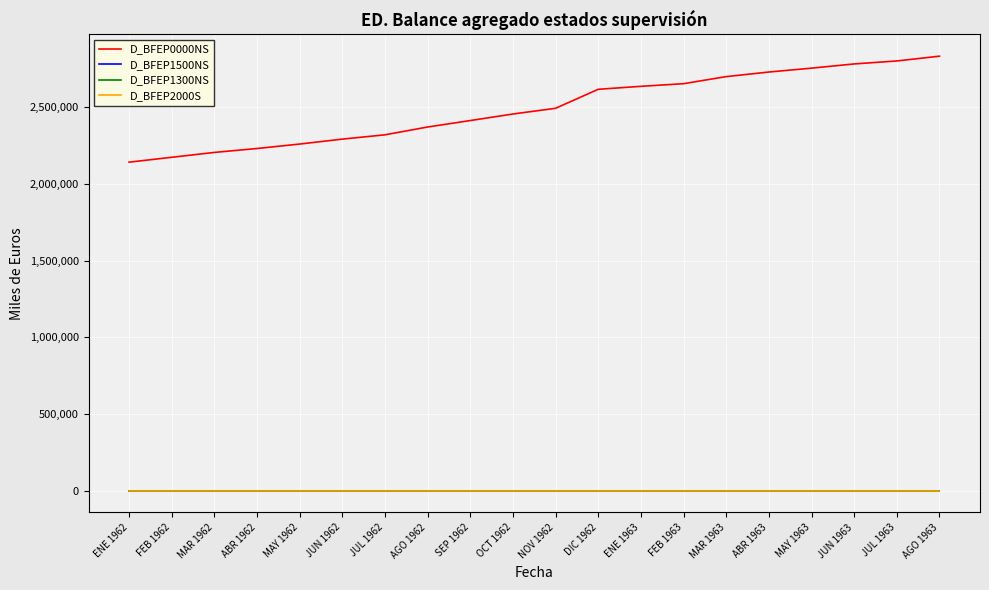

Is this an area chart (filled region under the line)?

No